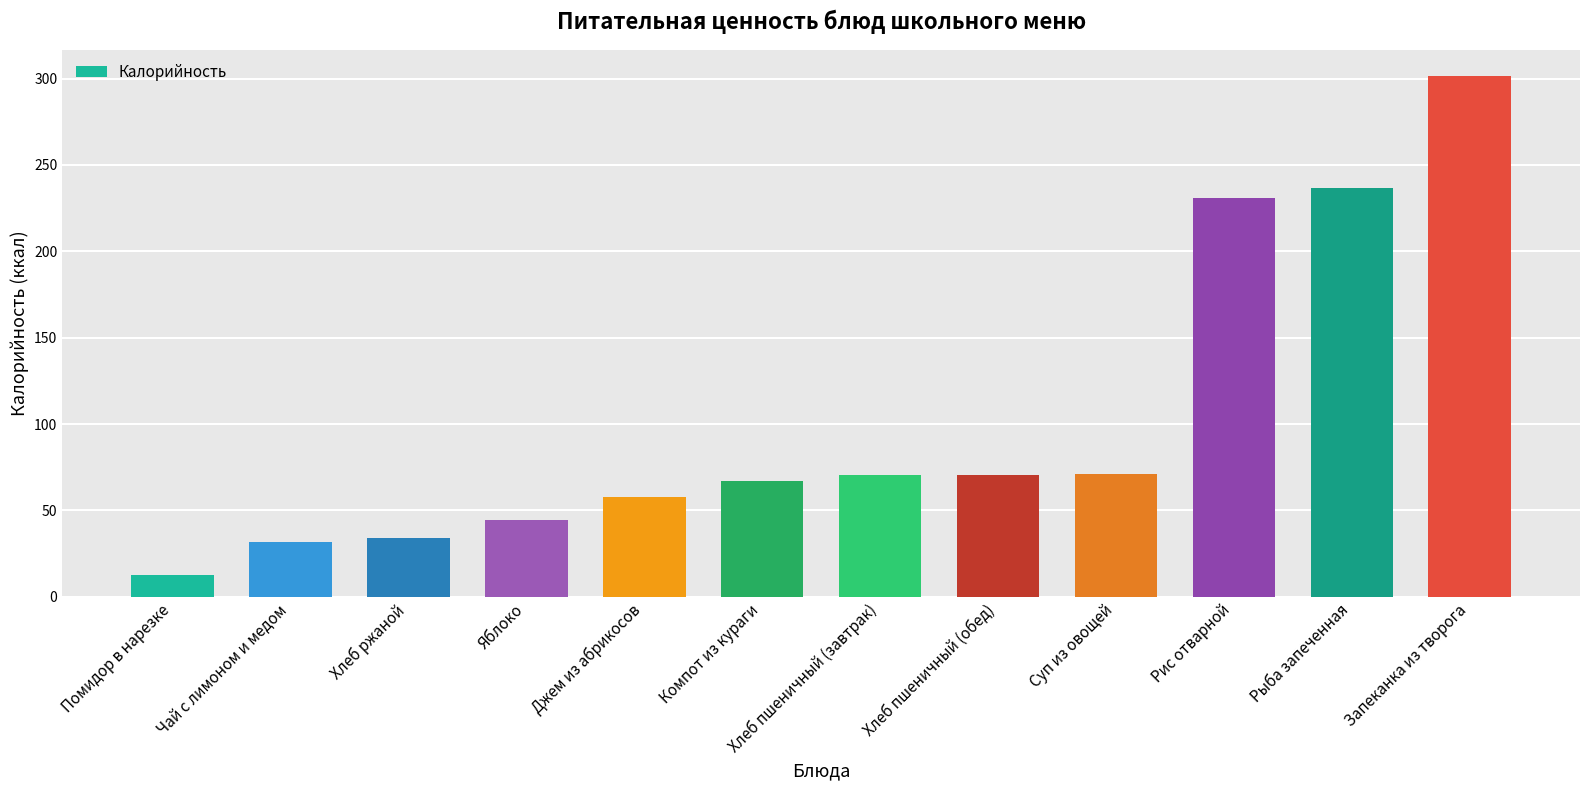

Approximately how many times larger is the value at Хлеб ржаной compared to Суп из овощей?

0.5